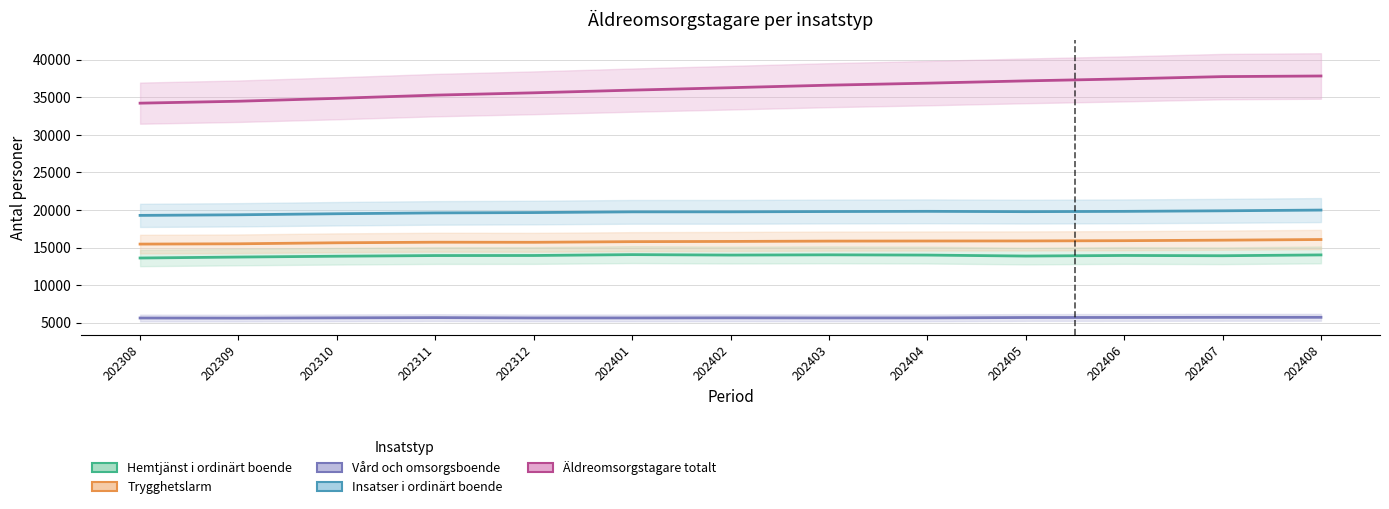

What is the difference between the maximum and second lowest values in the Insatser i ordinärt boende series?

627